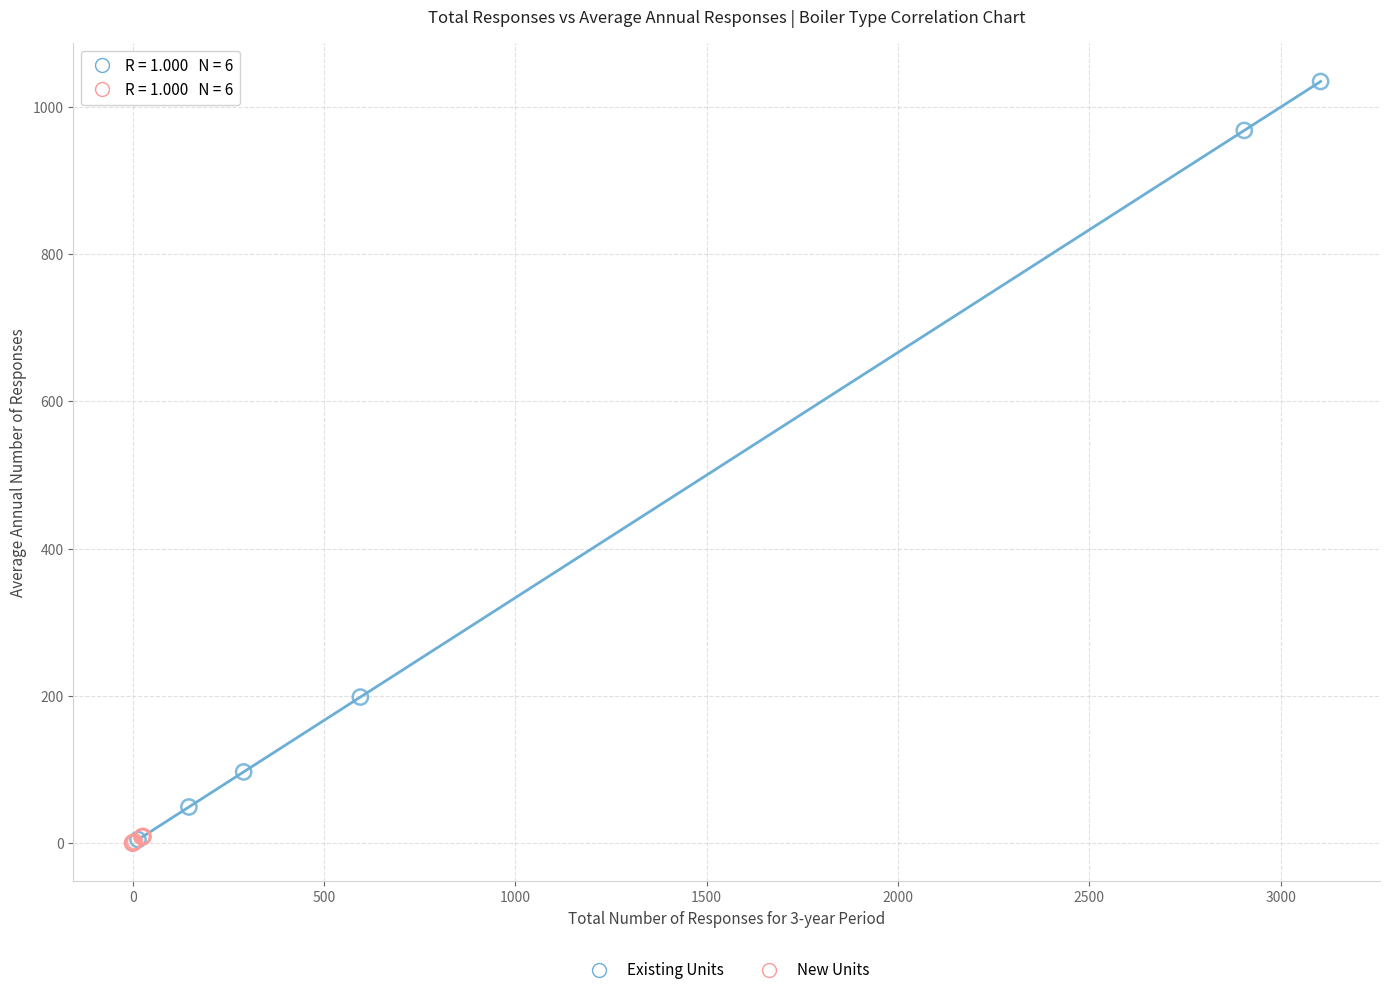

Which series contains the highest Y value?

Existing Units